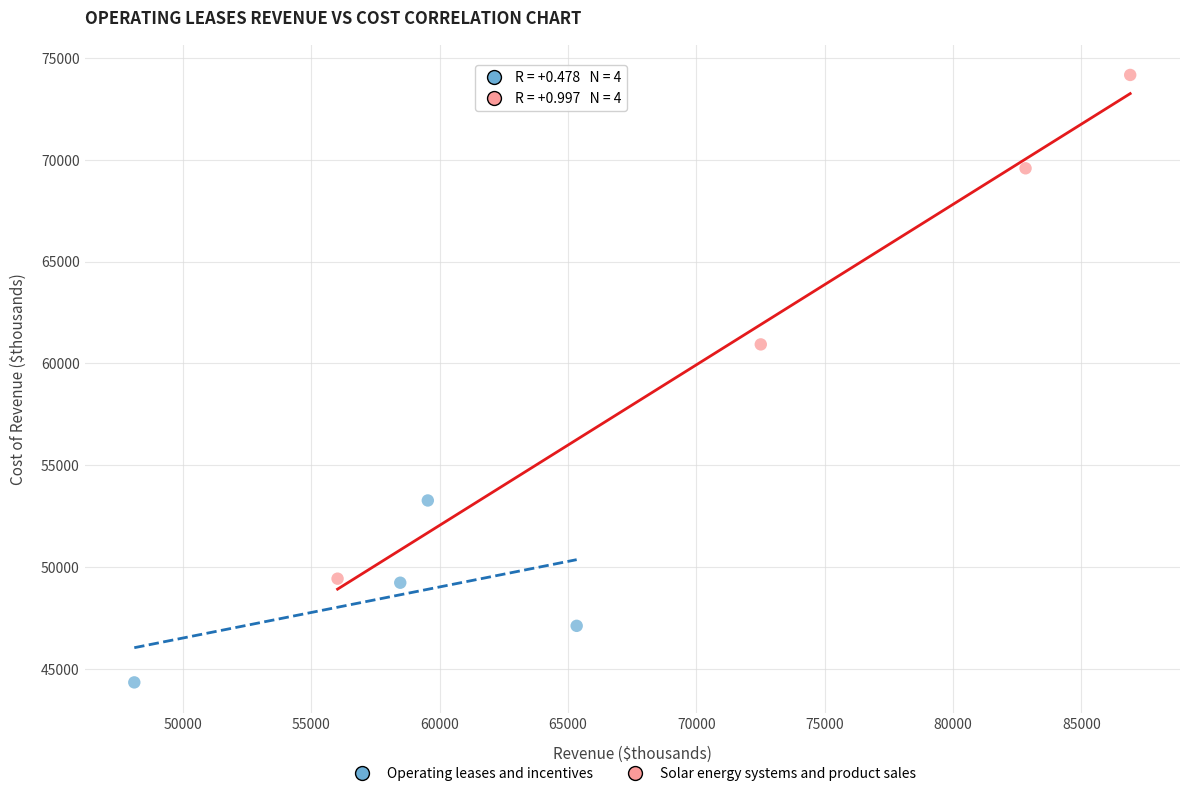

Which series reaches the maximum Y coordinate?

Solar energy systems and product sales